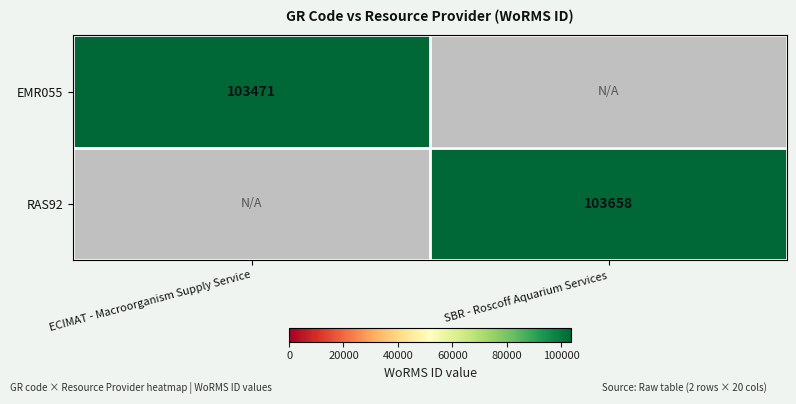

The RAS92 series shows 103658 at SBR - Roscoff Aquarium Services. True or false?

True